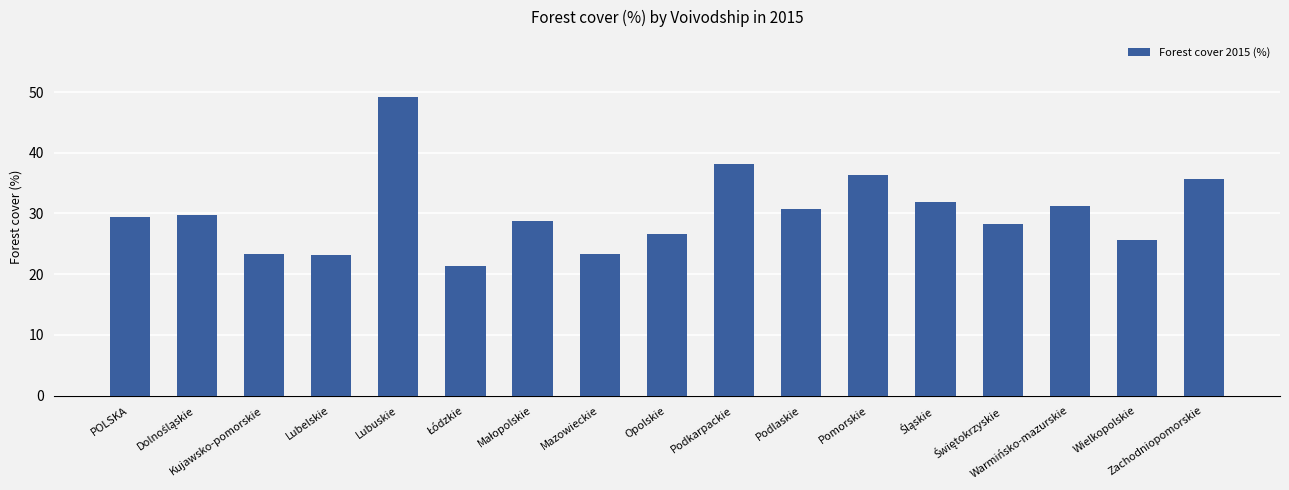

Does the chart contain any negative values?

No